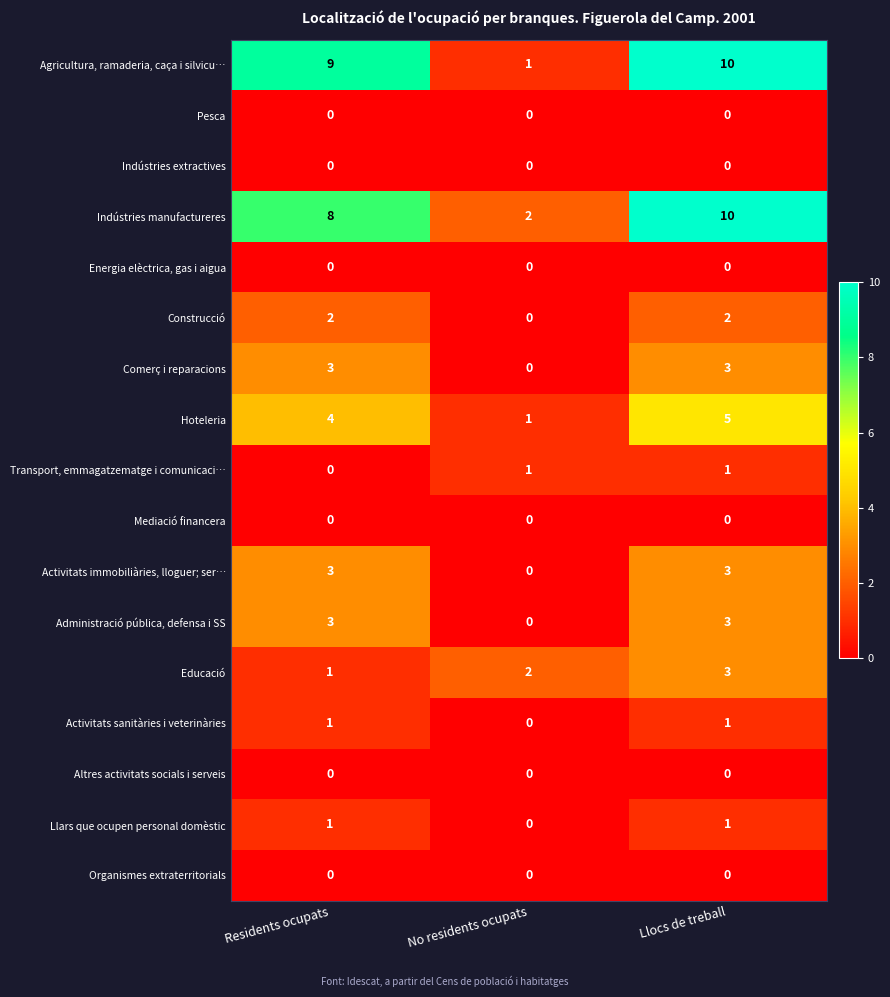

At which category is the sum across all series the highest?

Llocs de treball